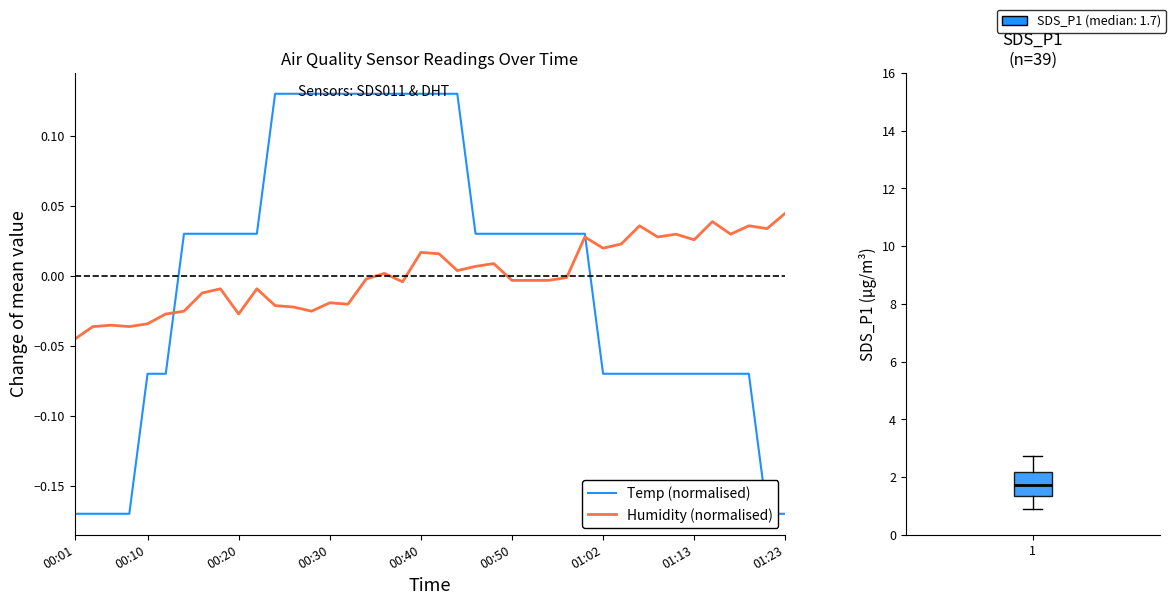

Which series has the widest spread of values?

Temp (normalised)